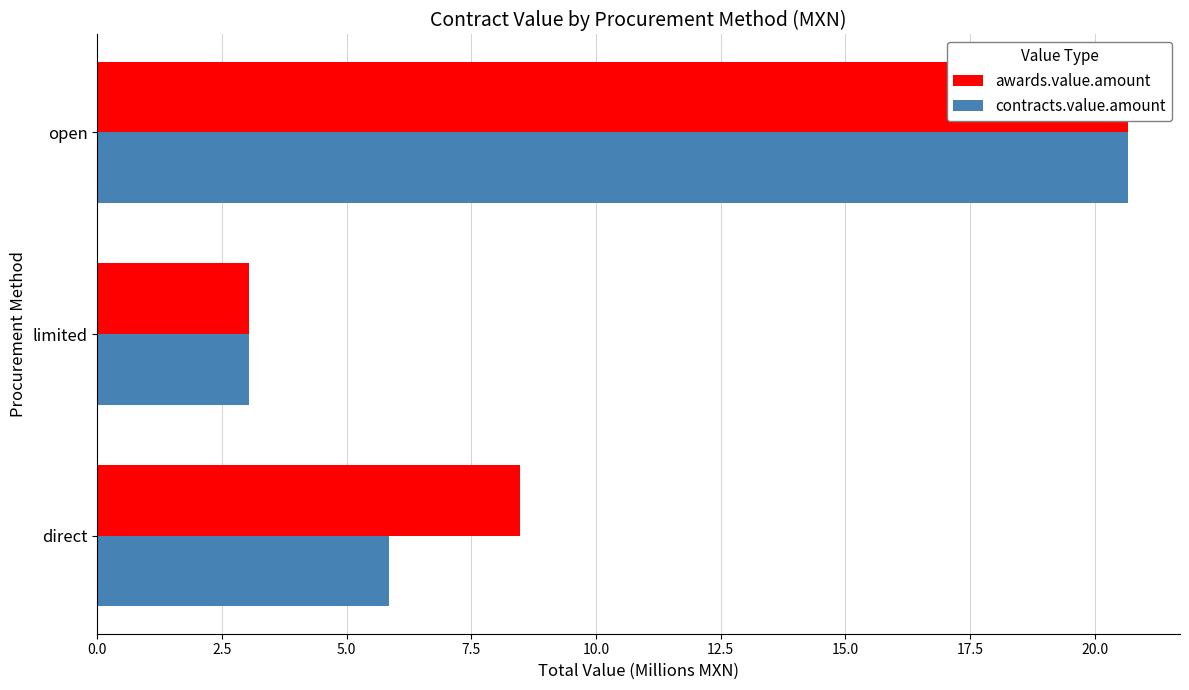

Reading right to left, extract all data points from this chart.

awards.value.amount: 20.7	3.0	8.5
contracts.value.amount: 20.7	3.0	5.9